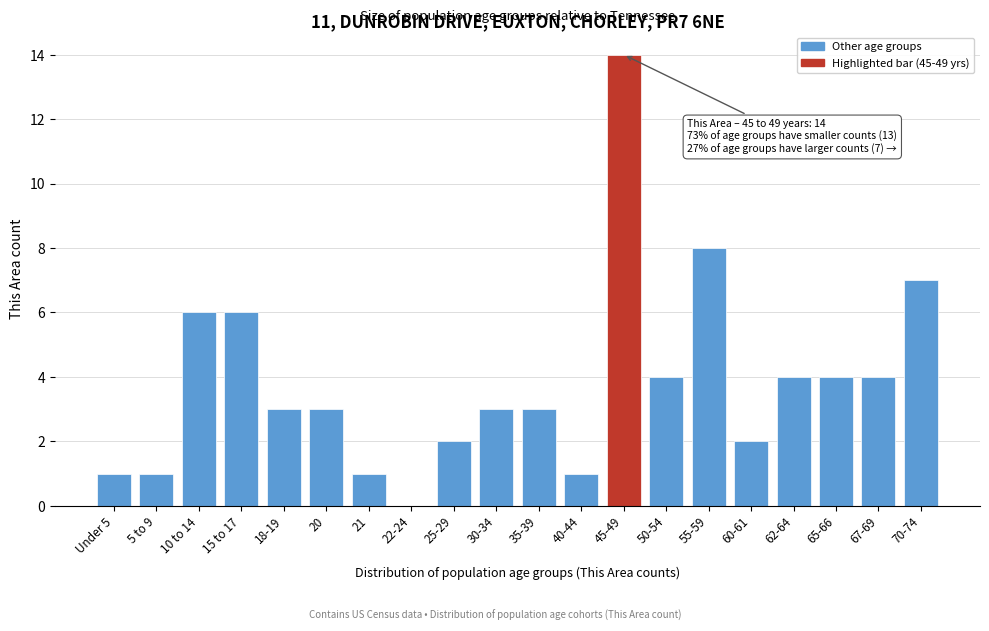

Reading left to right, extract all data points from this chart.

Under 5=1	5 to 9=1	10 to 14=6	15 to 17=6	18-19=3	20=3	21=1	22-24=0	25-29=2	30-34=3	35-39=3	40-44=1	45-49=14	50-54=4	55-59=8	60-61=2	62-64=4	65-66=4	67-69=4	70-74=7